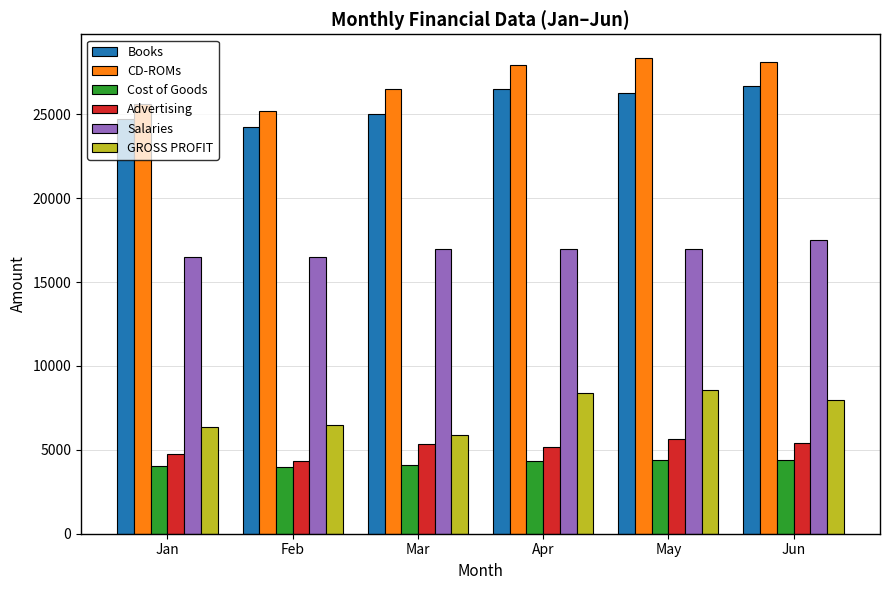

What is the maximum value shown in the chart?

28350.0